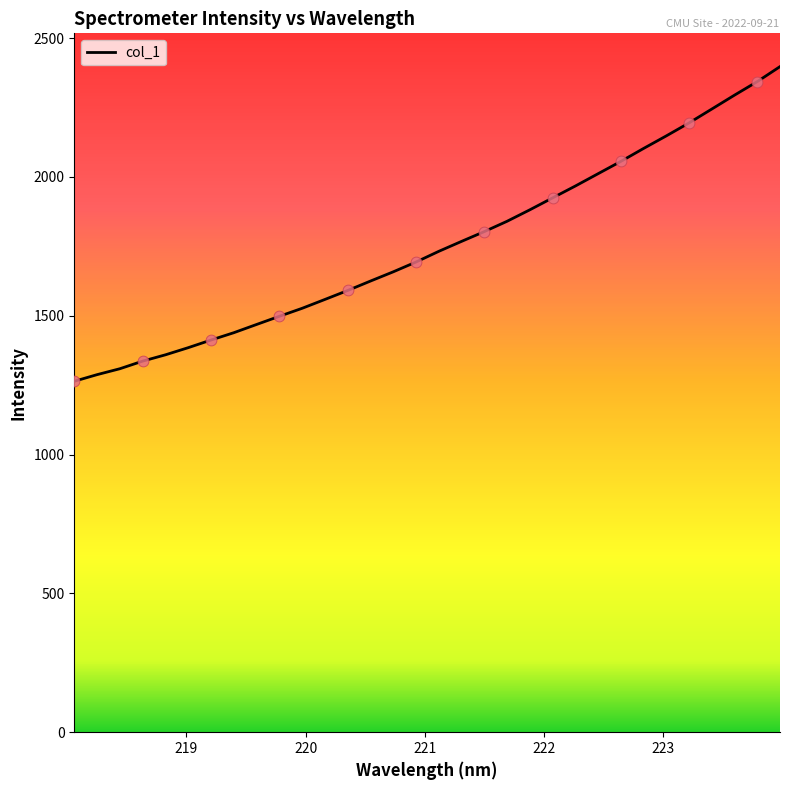

What is the difference between the maximum and minimum values?

1133.2